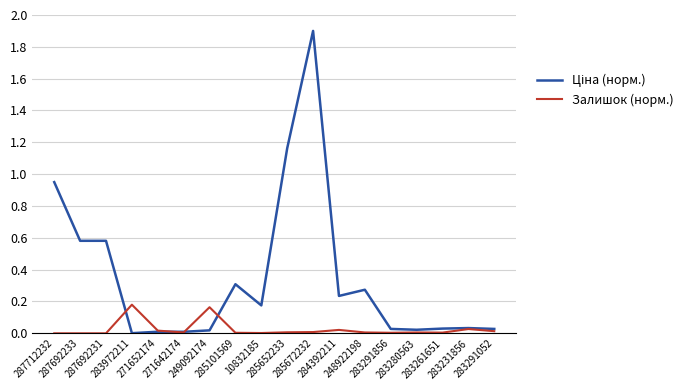

Which category has the highest value across all series?

285672232